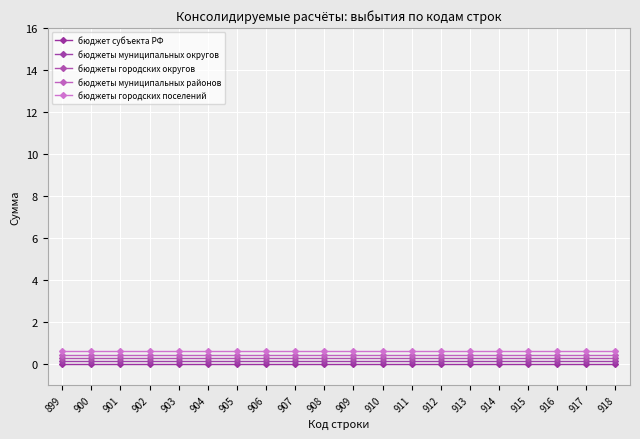

What is the value of the бюджеты муниципальных округов point at the 11th from the left?

0.1